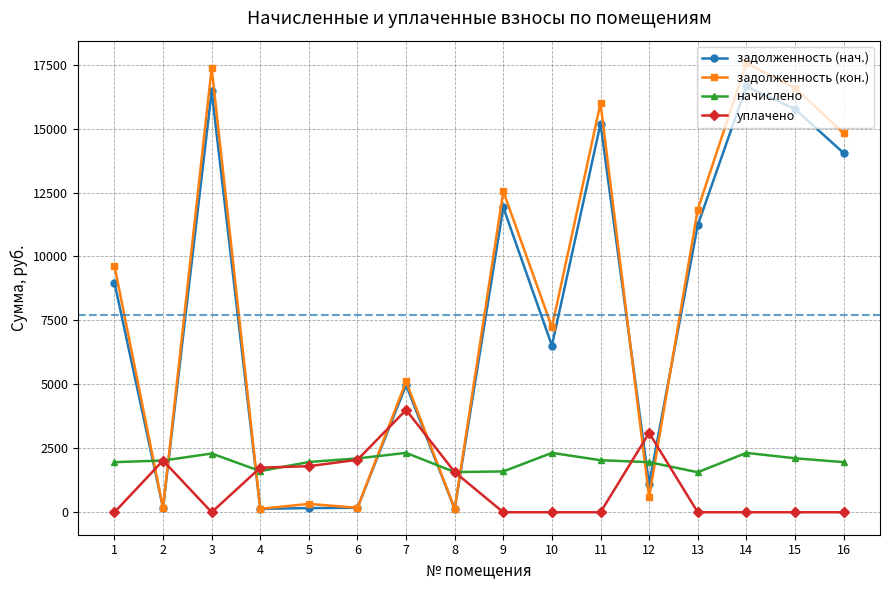

Is the value of задолженность (кон.) at 10 greater than the value of задолженность (нач.) at 10?

Yes